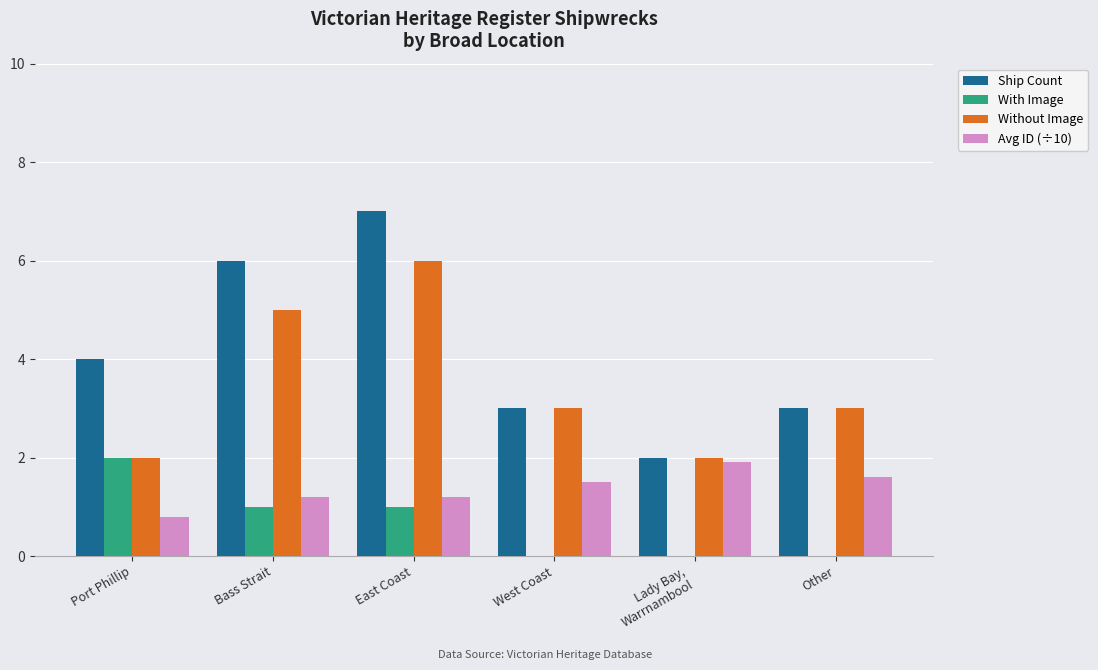

What is the total value across all series at West Coast?

7.5